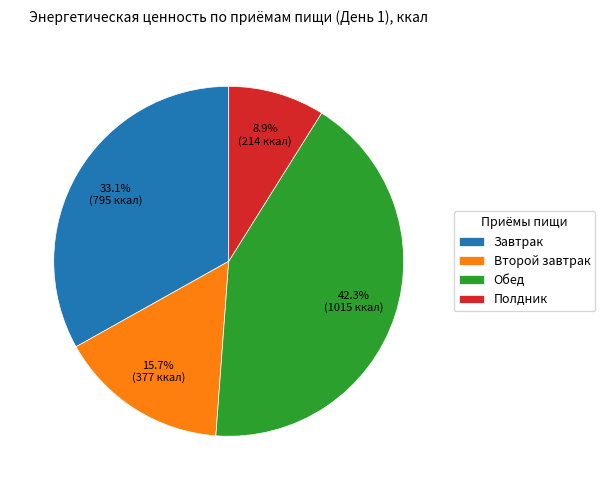

The Второй завтрак slice represents 16% of the pie. True or false?

True